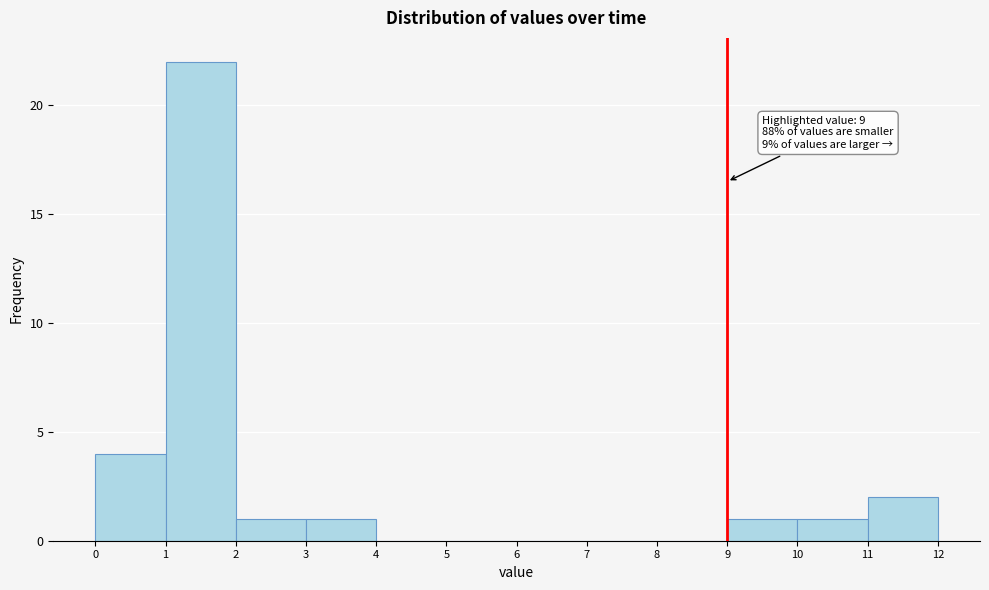

Which range on the x-axis has the tallest bar?

1 to 2